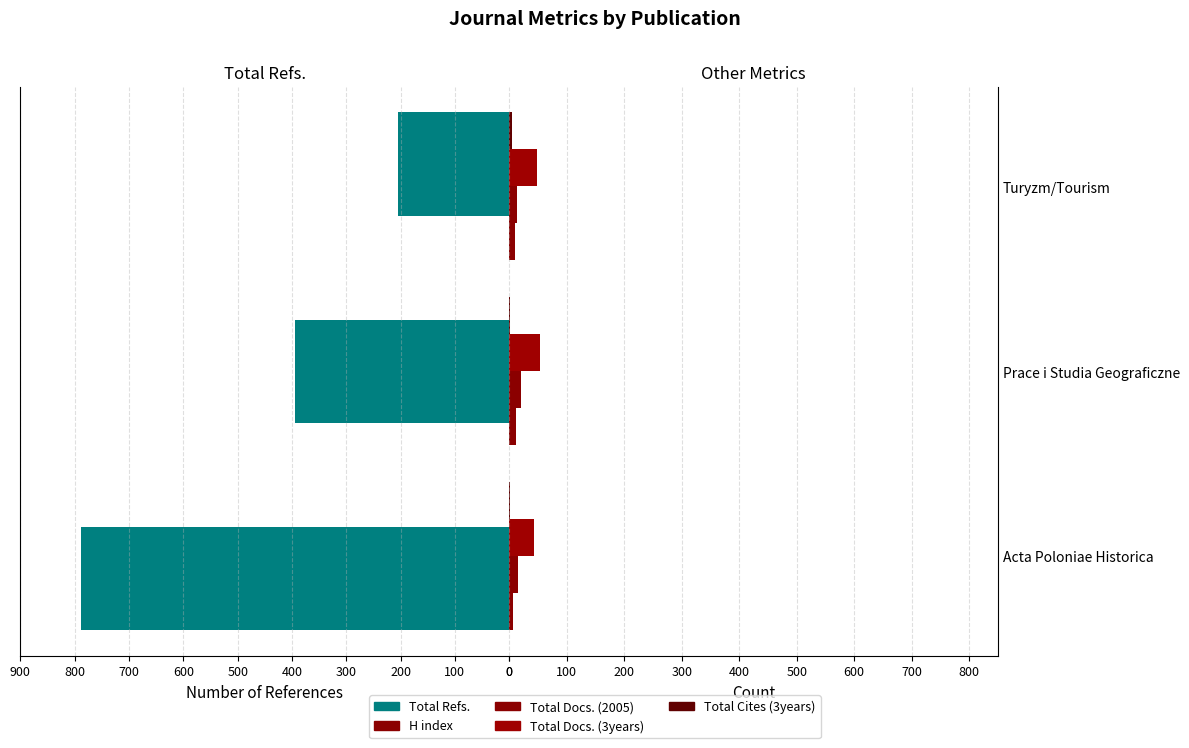

True or false: Total Docs. (2005) has a value of 30 at Prace i Studia Geograficzne.

False